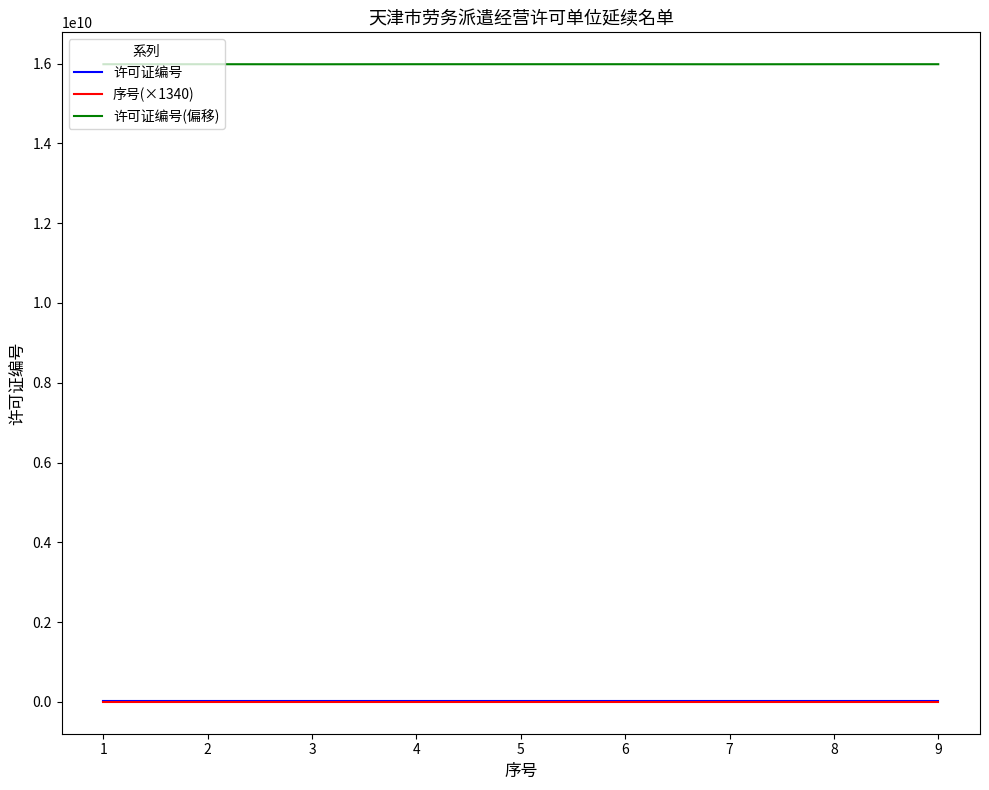

The value of 许可证编号(偏移) at 9 is 15986172456. True or false?

True